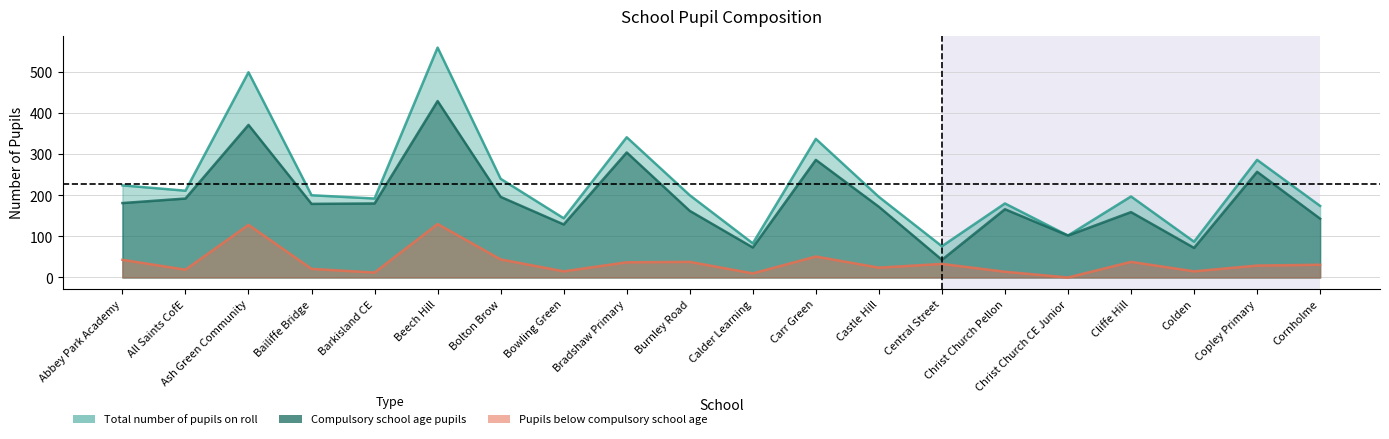

At which category does Pupils below compulsory school age reach its first local peak?

Ash Green Community